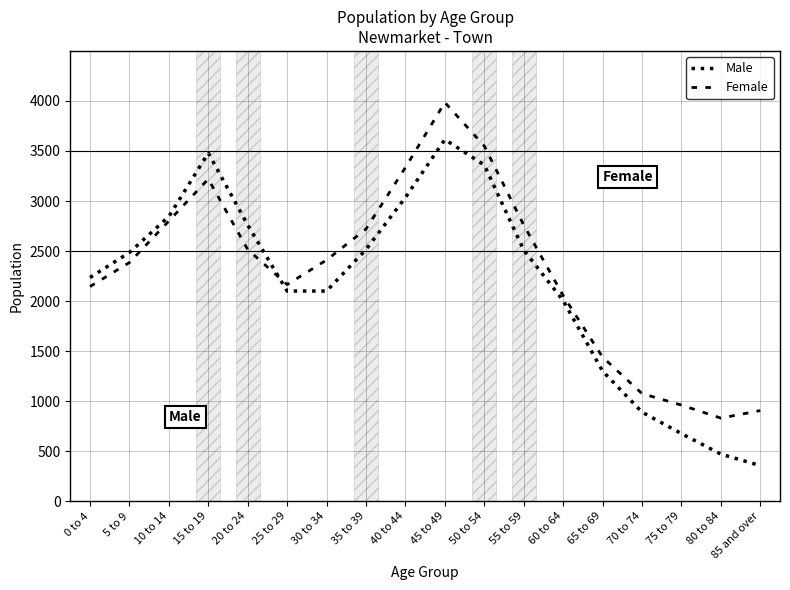

List the series in order of their peak value, lowest first.

Male, Female